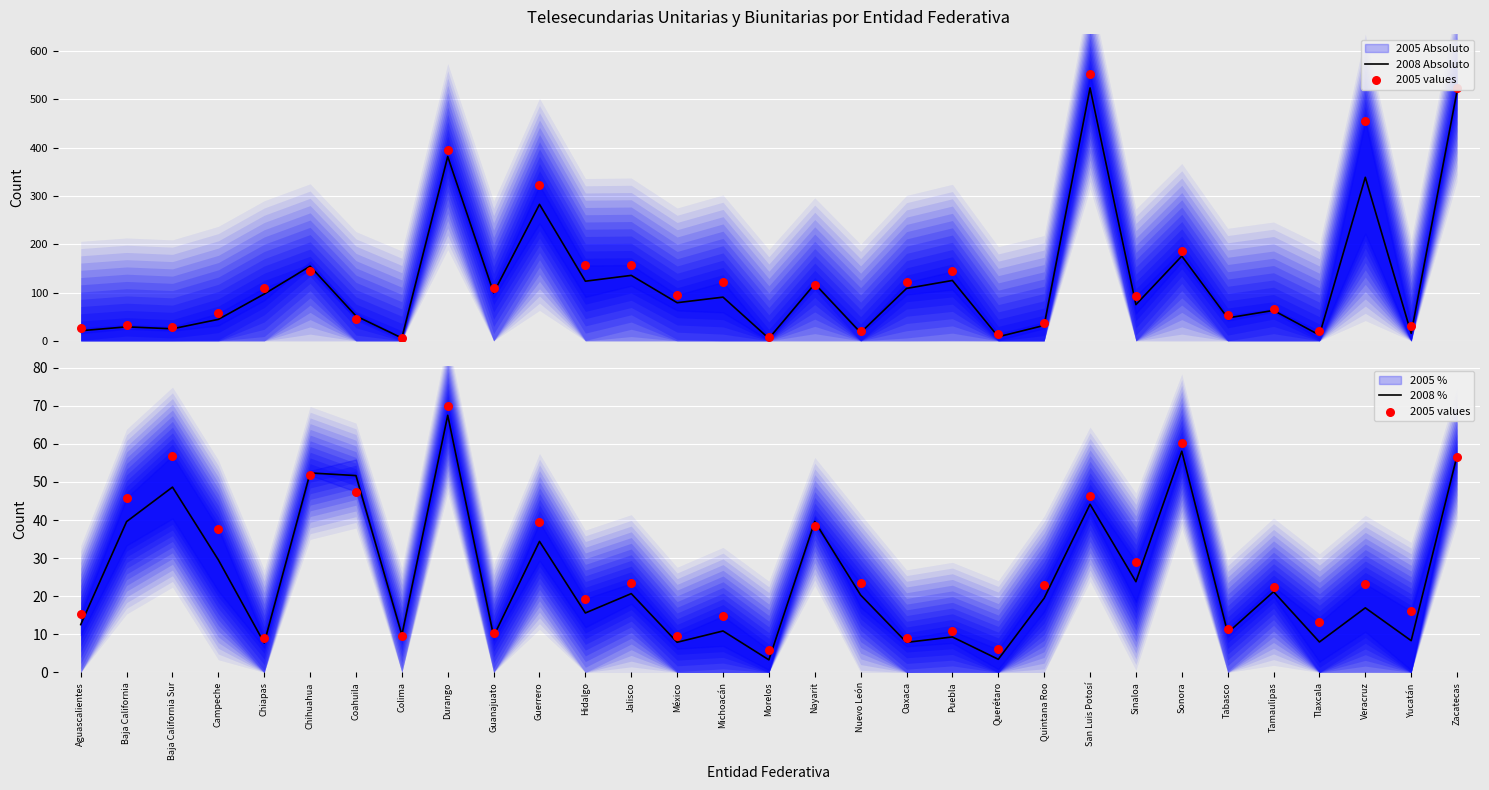

What is the minimum value for 2008 %?

3.3